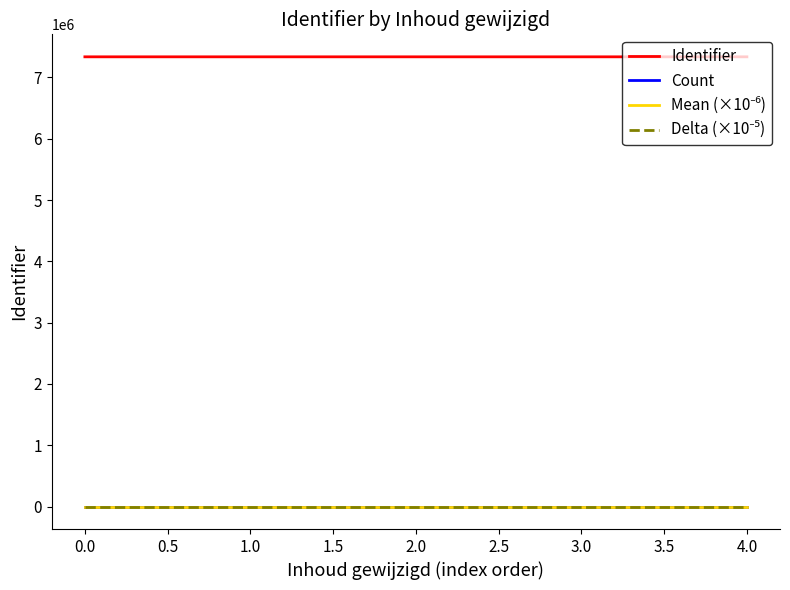

The value of Identifier at 4.0 is 7336927.0. True or false?

True